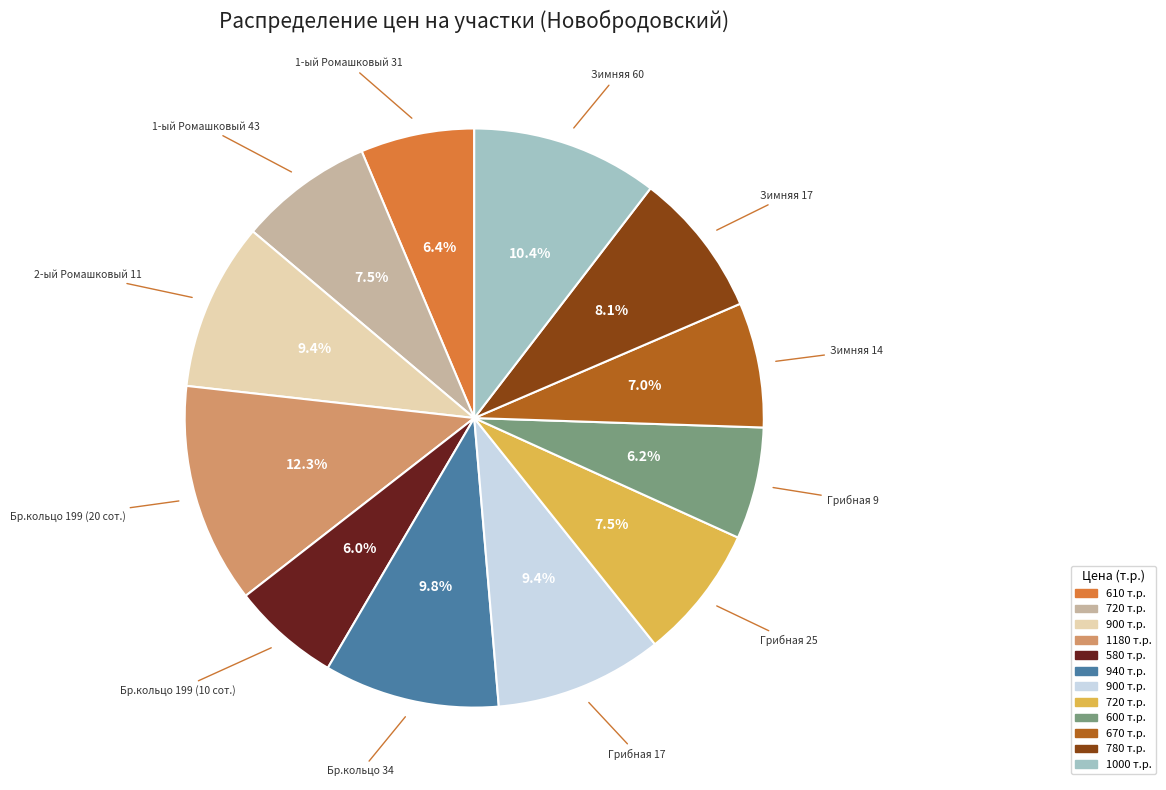

Is there any slice that represents more than half of the pie?

No